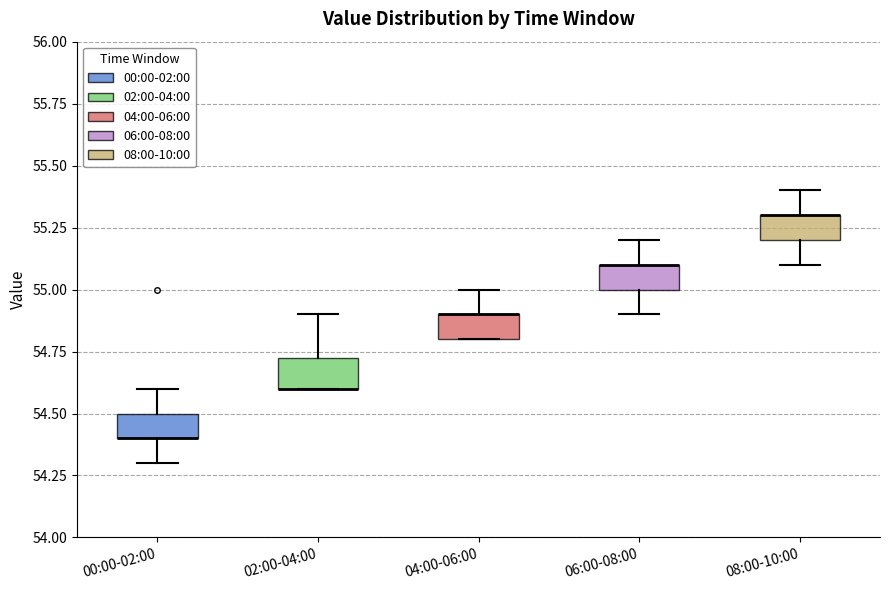

Where is the lower edge of the box for 02:00-04:00 on the y-axis? The values are not printed on the chart, so give them approximately, as read against the axis.

54.60